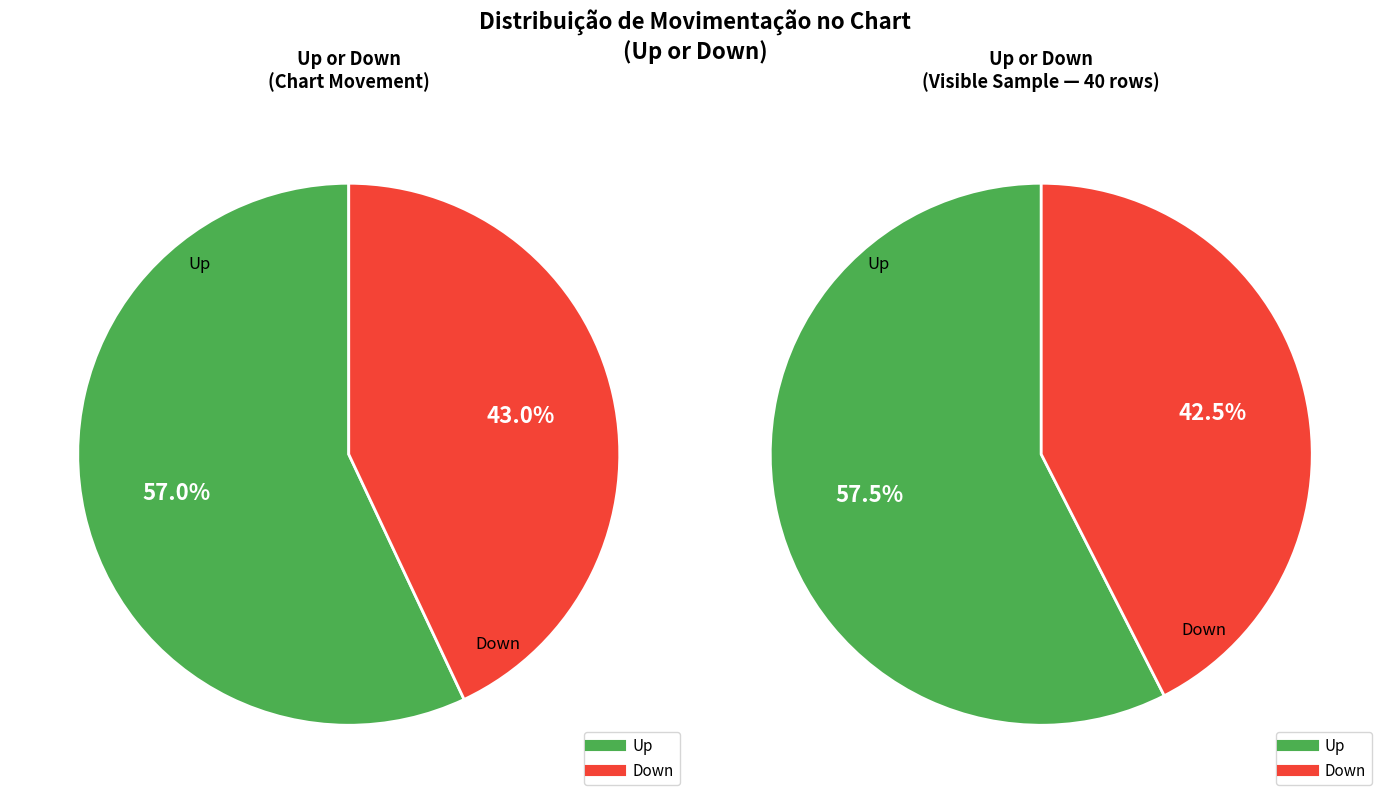

Is it true that down is 51% of the pie?

False